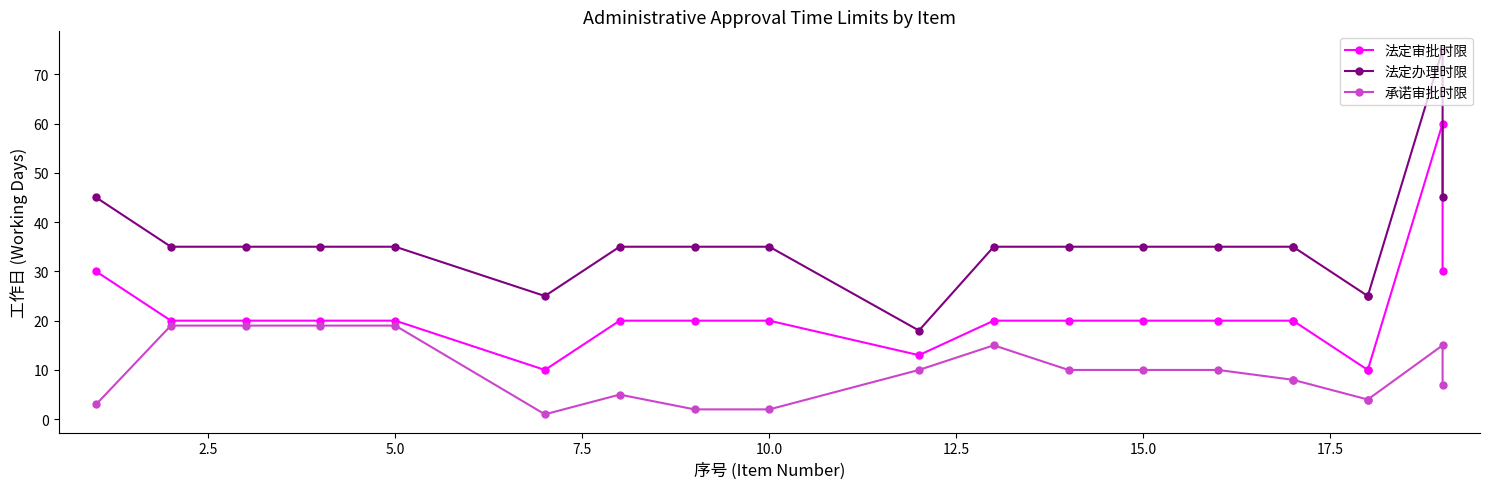

Rank the series at 5.0 from lowest to highest value.

承诺审批时限, 法定审批时限, 法定办理时限